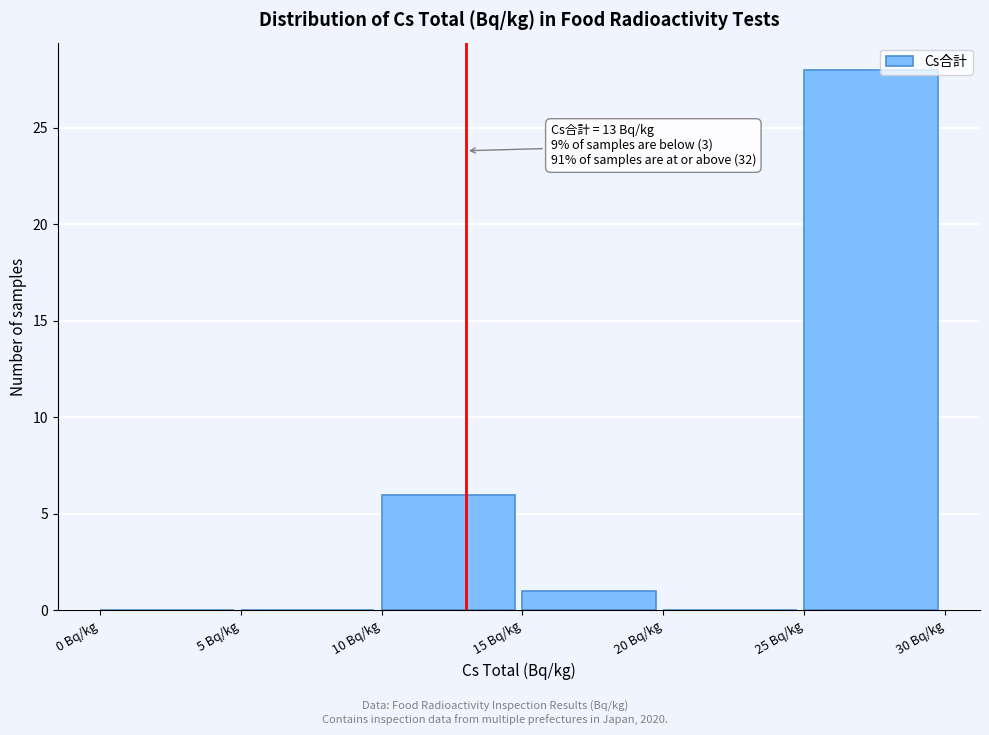

Over which range of the x-axis is the bar tallest?

25 to 30